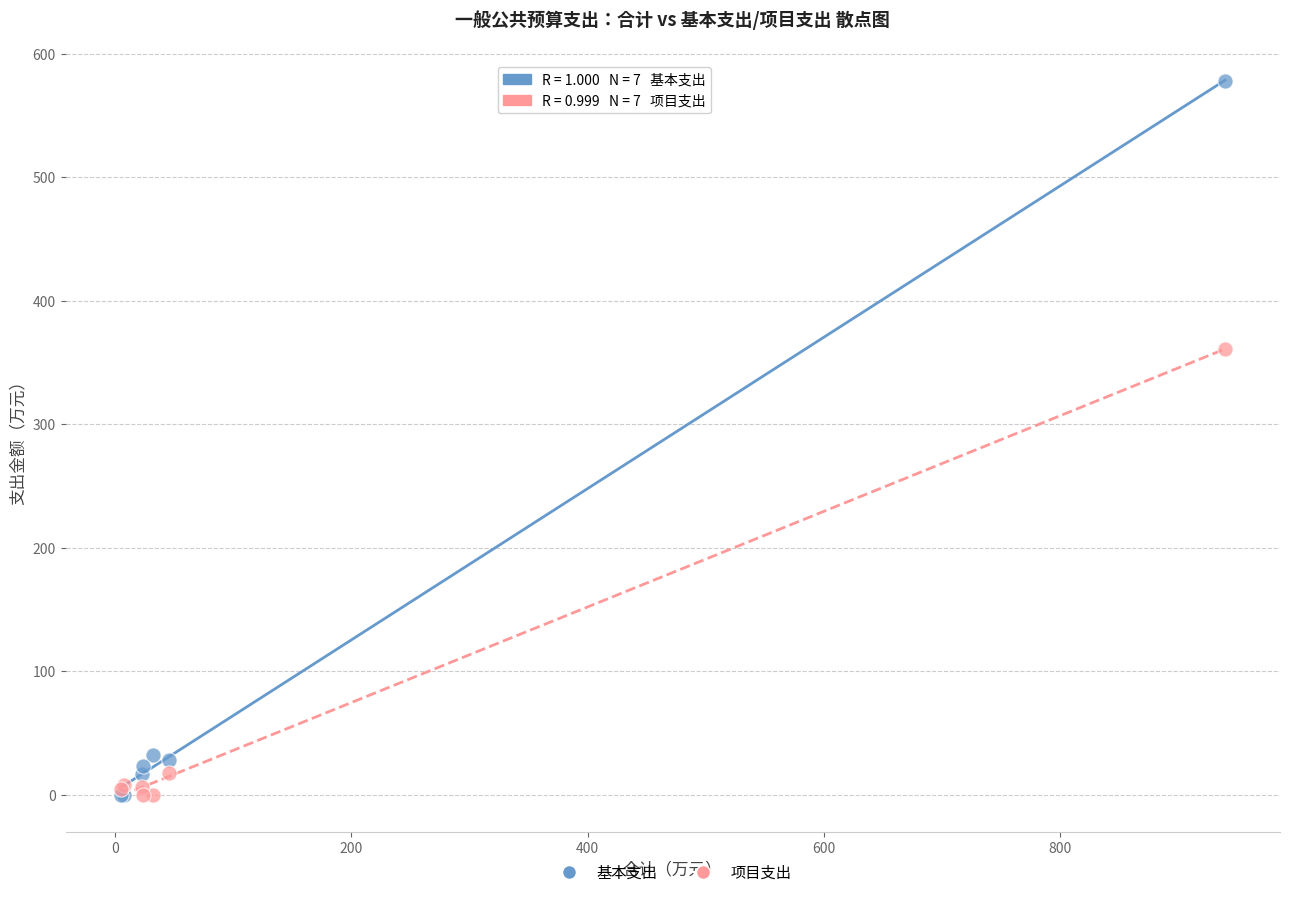

In the 基本支出 series, what Y value is closest to 289?

32.3